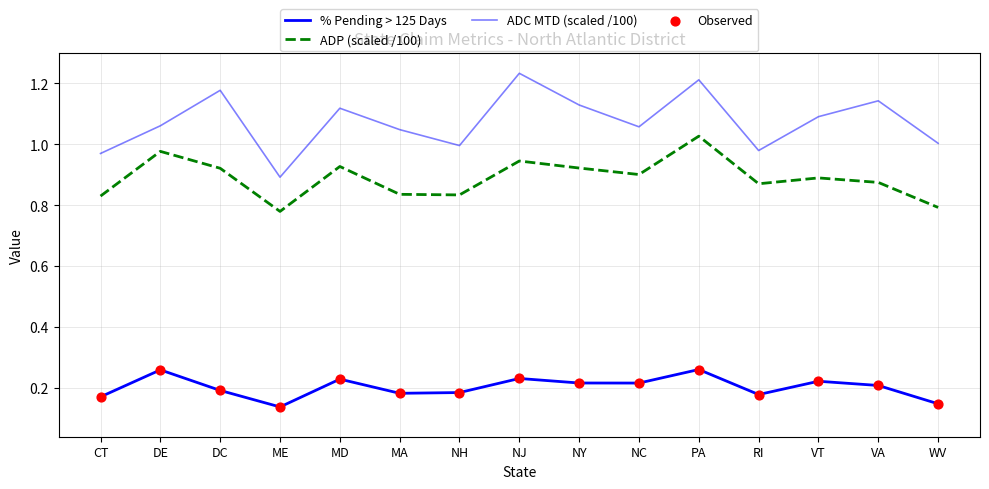

At which category is the sum across all series the highest?

PA